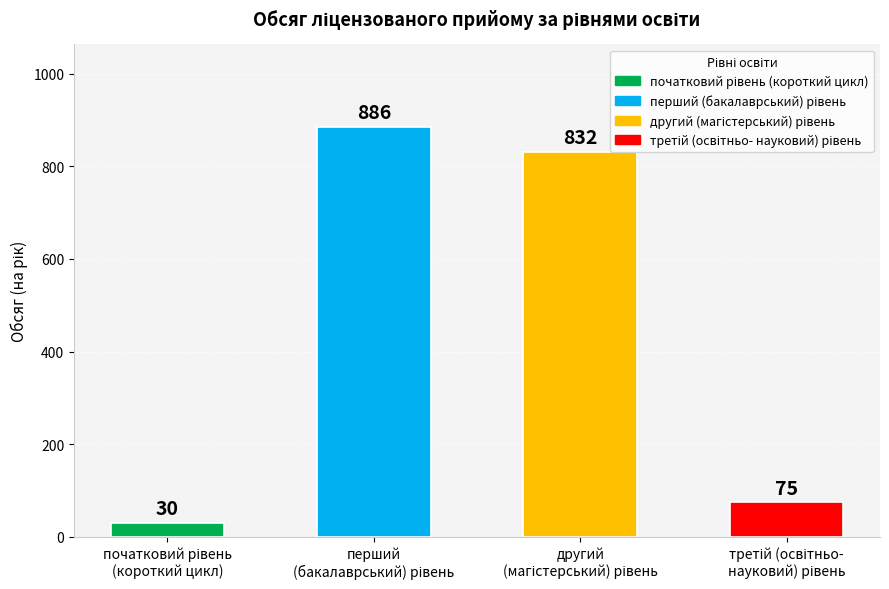

What is the difference between the second highest and second lowest values?

757